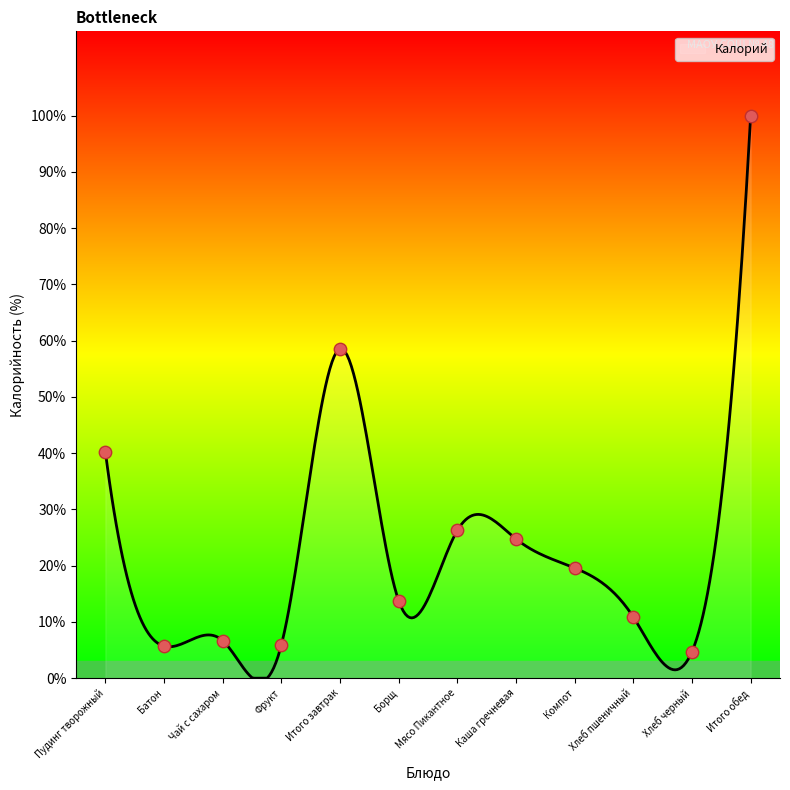

What is the change in value from Каша гречневая to Итого обед?

+75.2